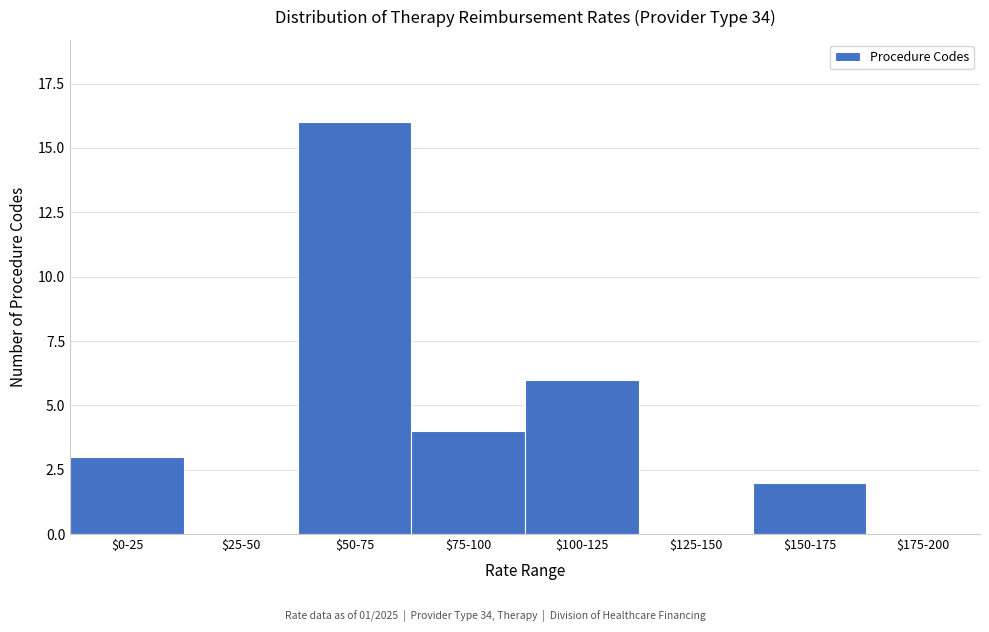

Which category has the highest value across all series?

$50-75